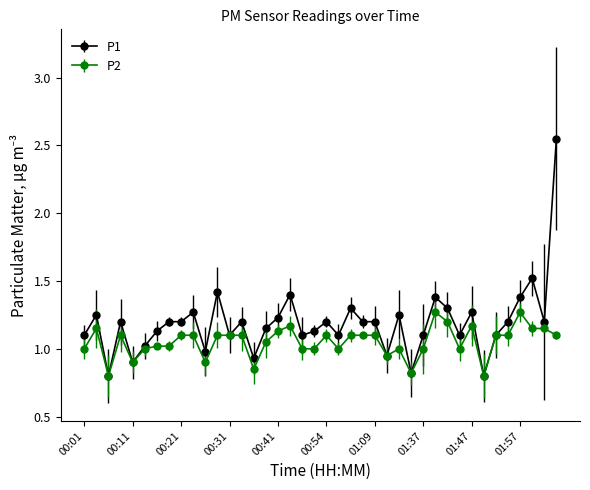

True or false: P1 has more than 1 points higher than both neighbors.

True